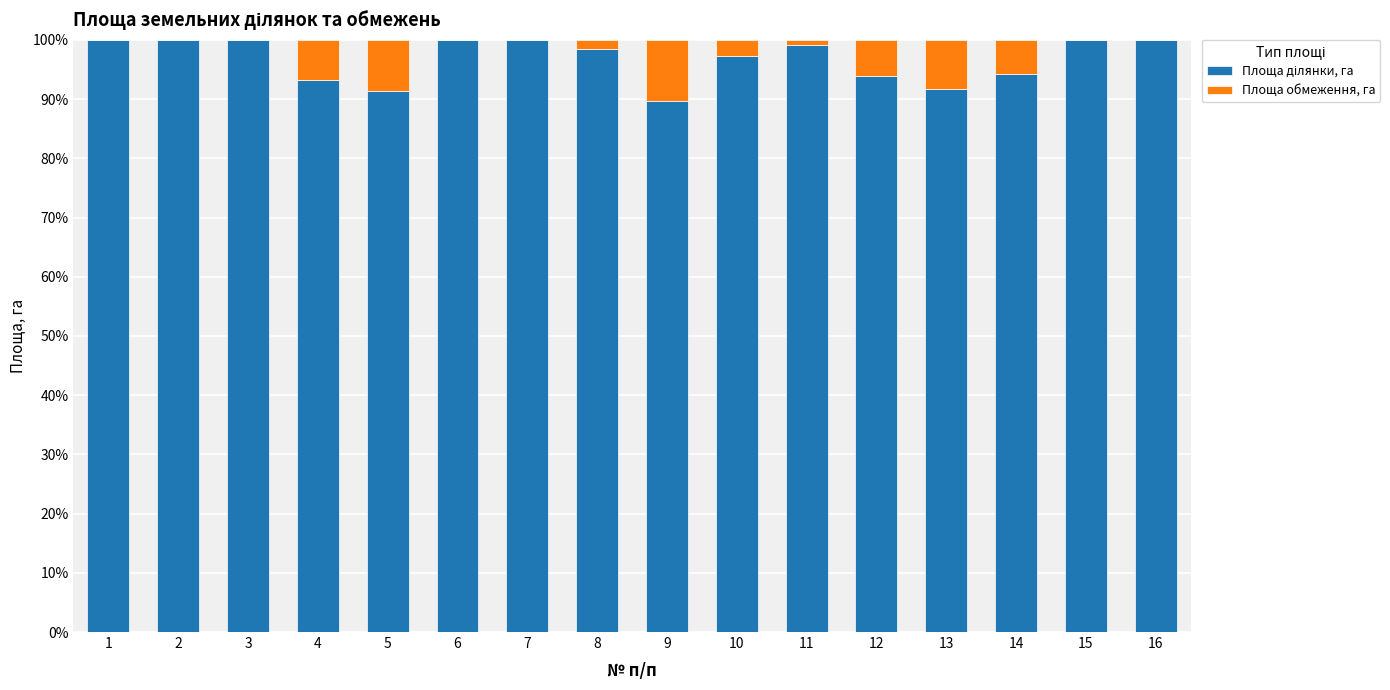

Are the bars horizontal?

No